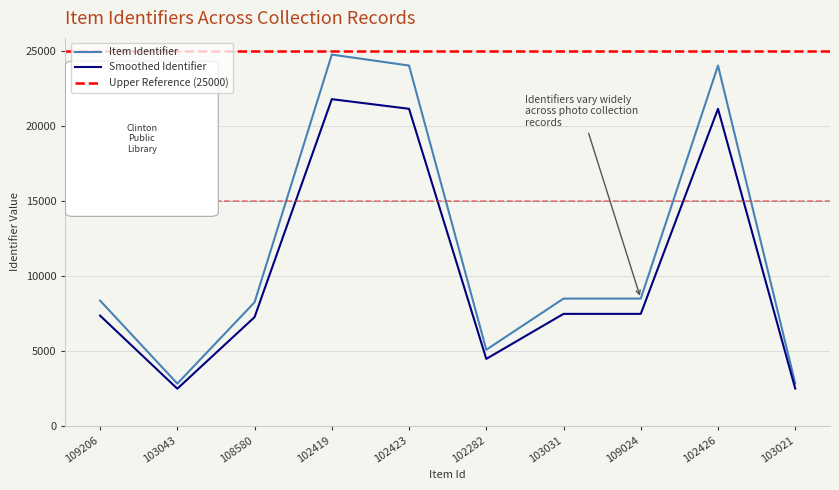

How many points are lower than both their immediate neighbors (excluding endpoints)?

2